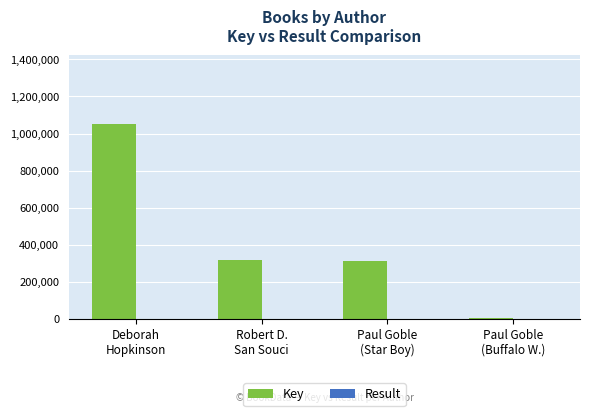

Does the chart contain stacked bars?

No